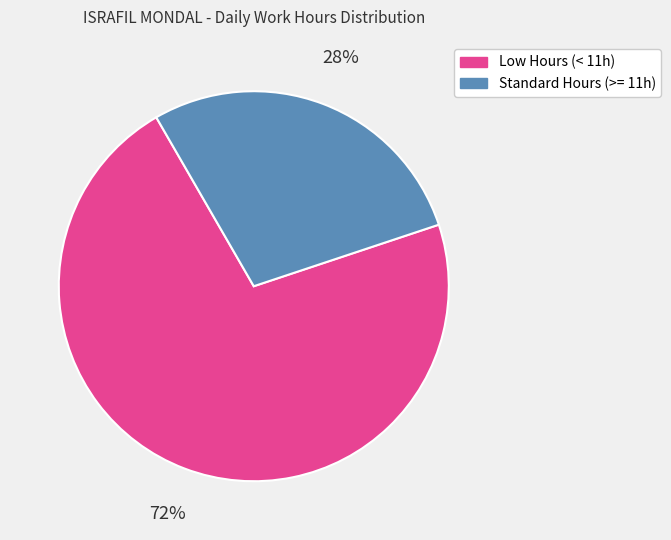

To the nearest percent, what is the difference between the largest and smallest slice percentages?

44%